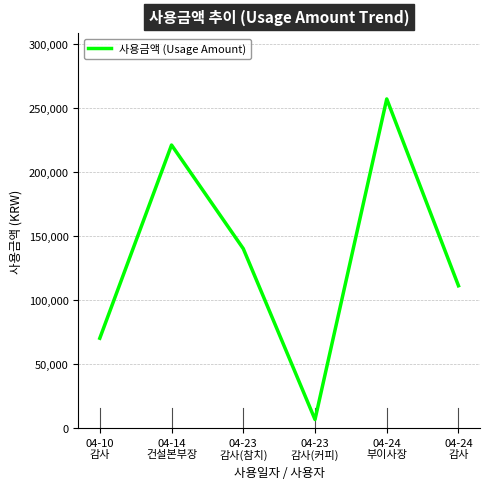

Where is the first local maximum?

04-14
건설본부장